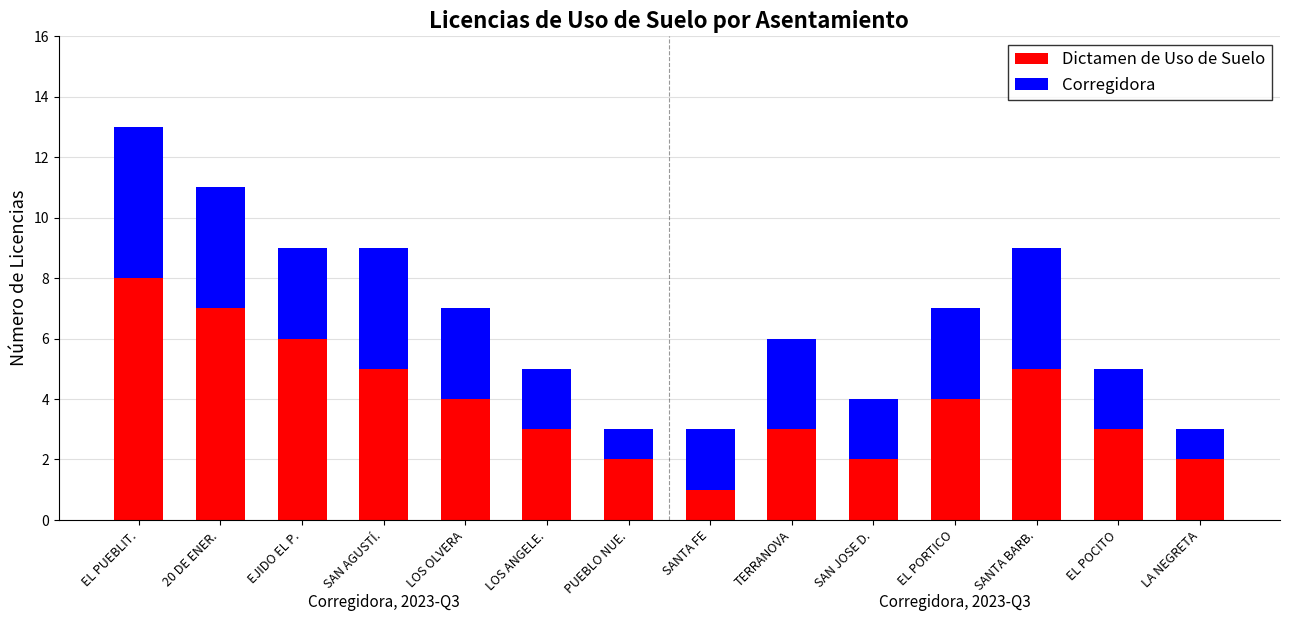

True or false: Dictamen de Uso de Suelo has a value of 0 at SANTA FE.

False